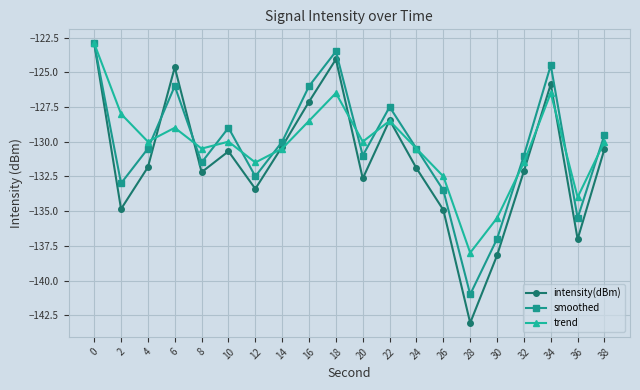

What is the smallest value displayed?

-143.1